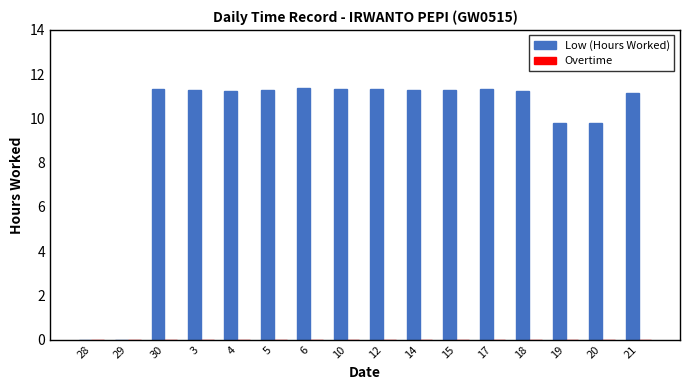

What is the maximum value shown in the chart?

11.4